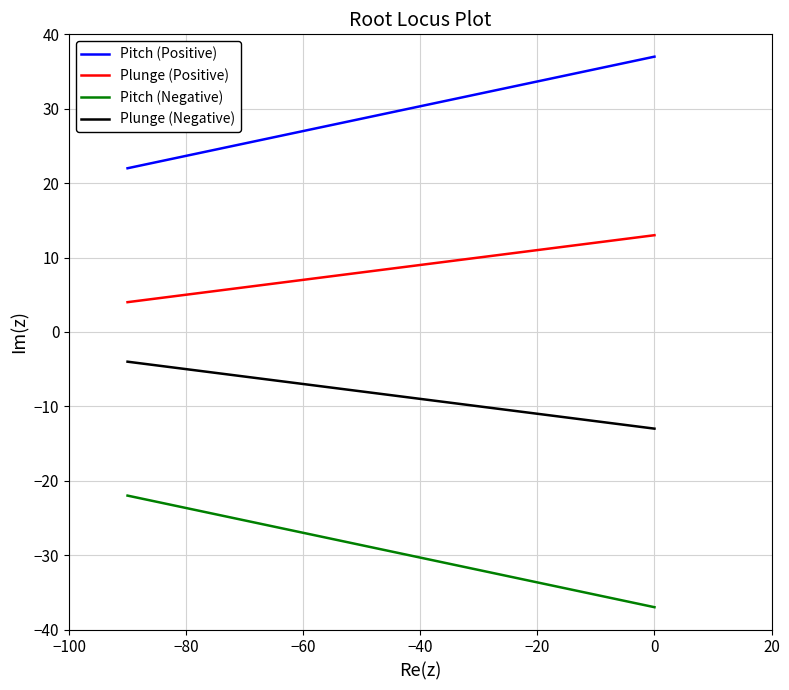

What is the difference between the maximum and minimum values in the Plunge (Positive) series?

9.0